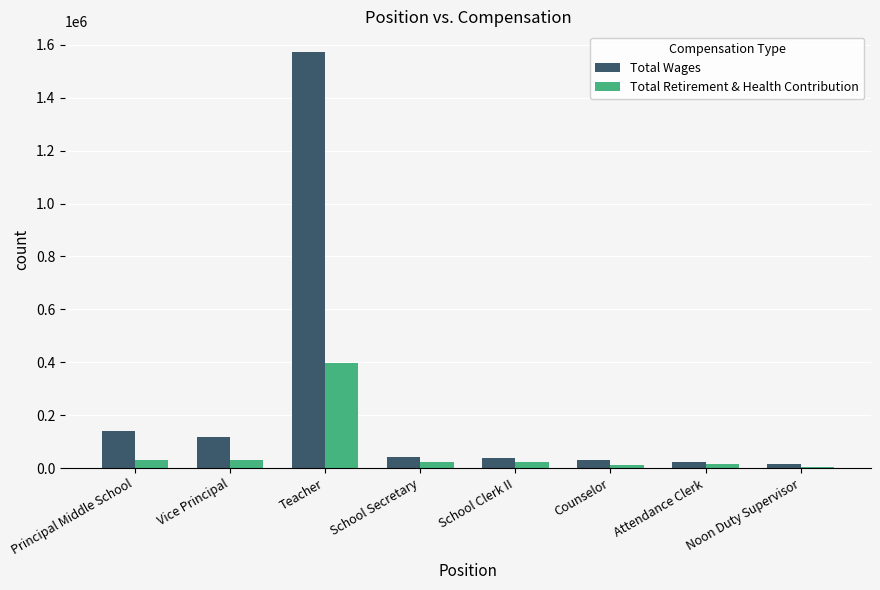

At Teacher, list the series in order from largest to smallest.

Total Wages, Total Retirement & Health Contribution